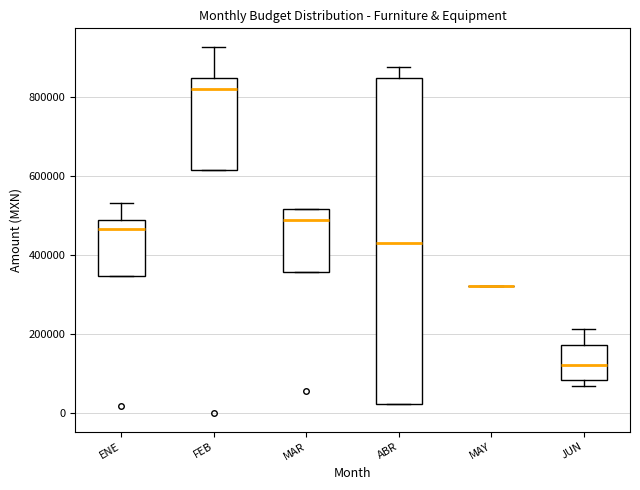

Which box is the tallest, from its lower edge to its upper edge?

ABR